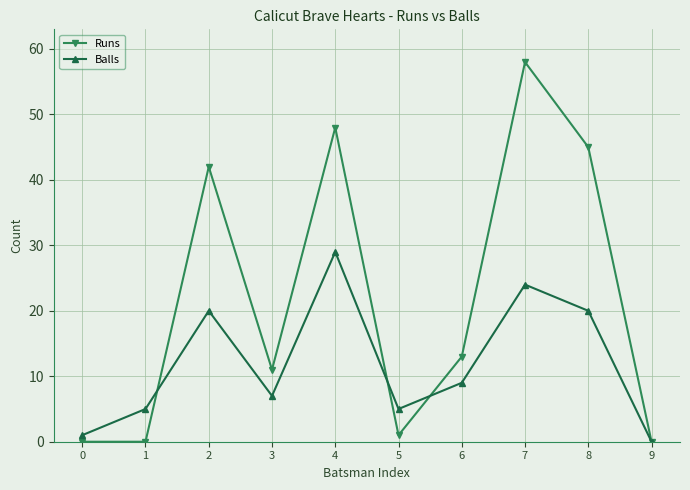

What is the average value of the Runs series?

22